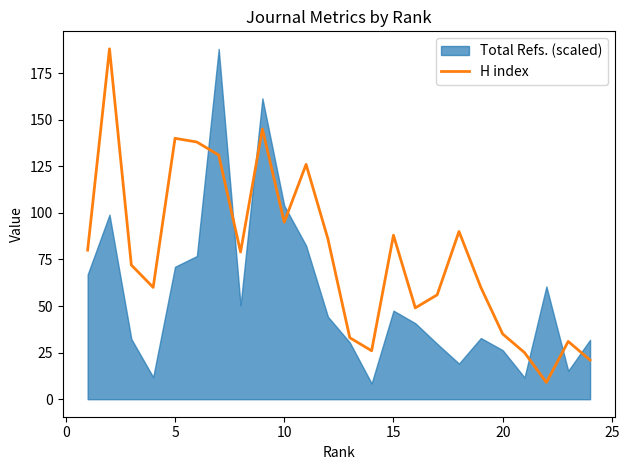

Where is H index nearest to the value 98?

10